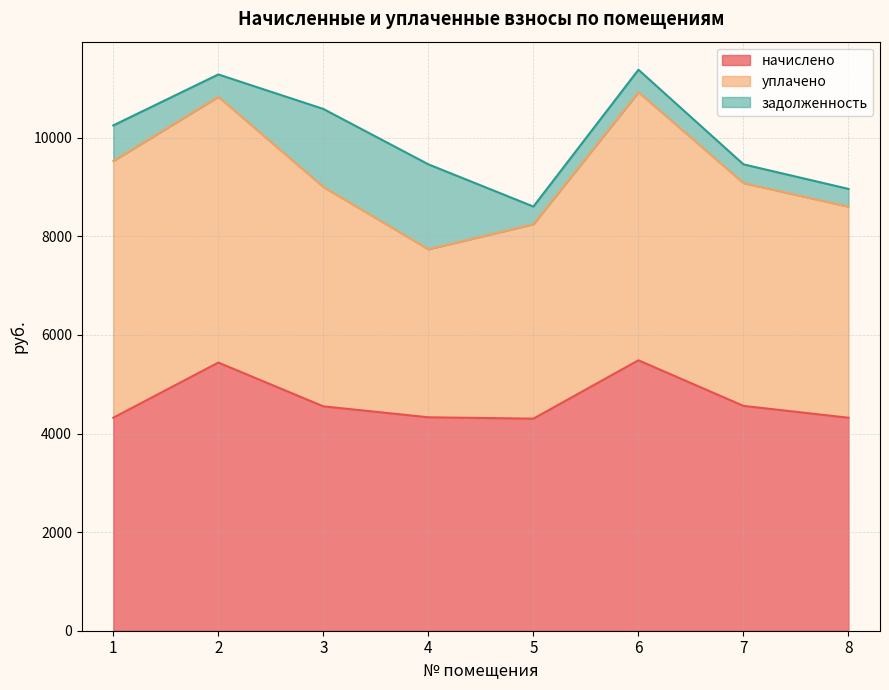

The начислено series shows 7722.8 at 2. True or false?

False